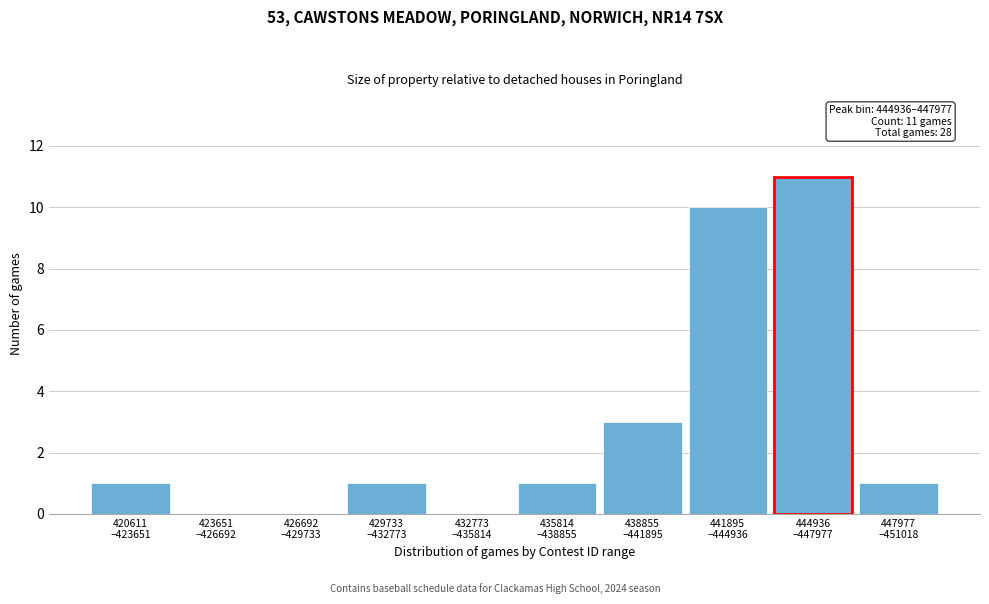

What is the greatest value displayed?

11